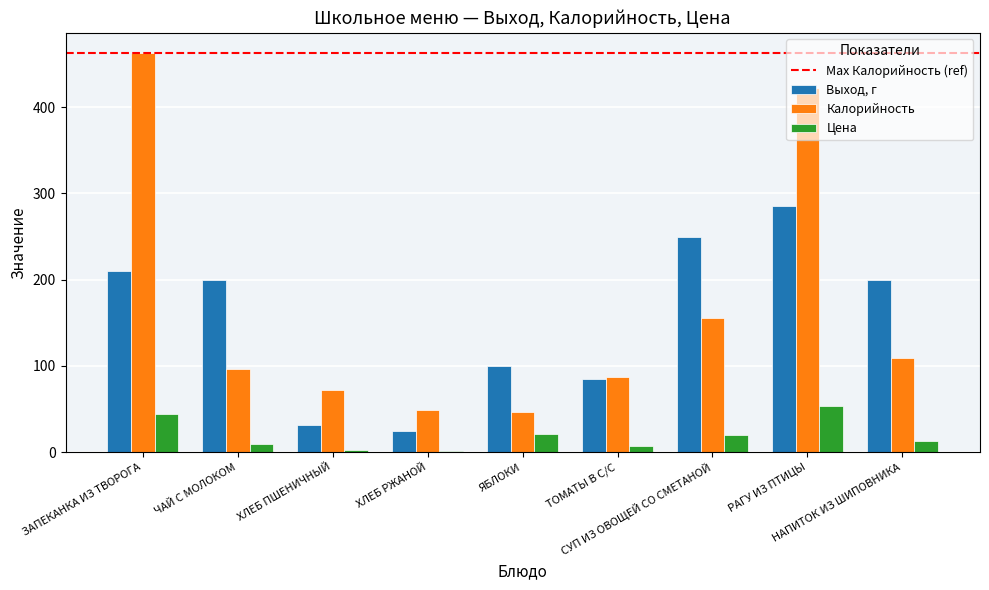

What is the value of the Цена bar at the 9th from the left?

12.4